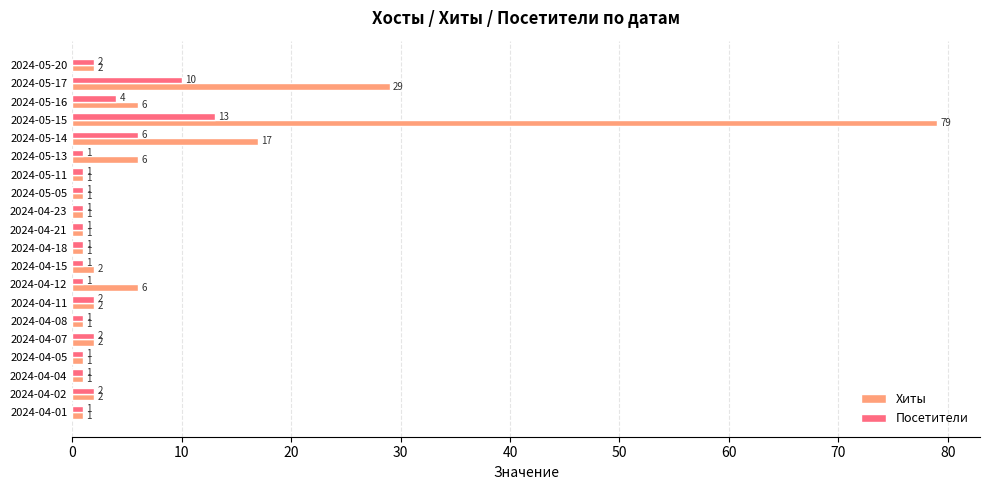

How many categories are shown in the chart?

20